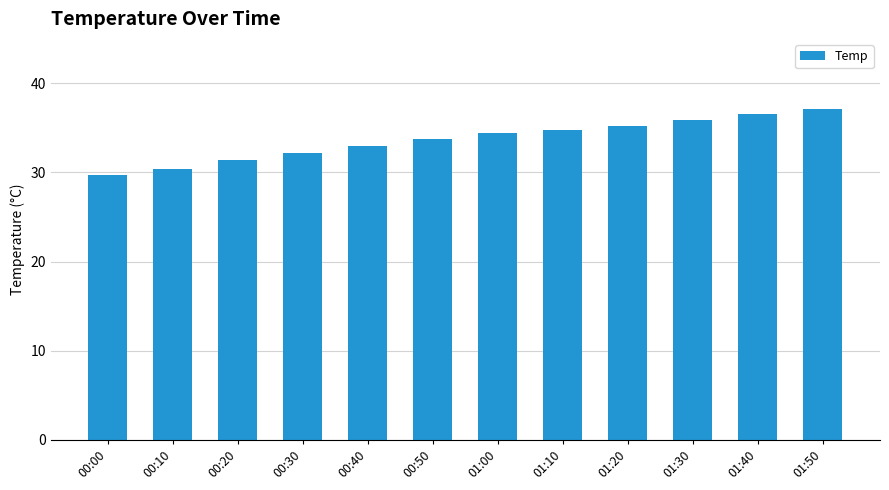

What is the change in value from 00:10 to 00:30?

+1.8